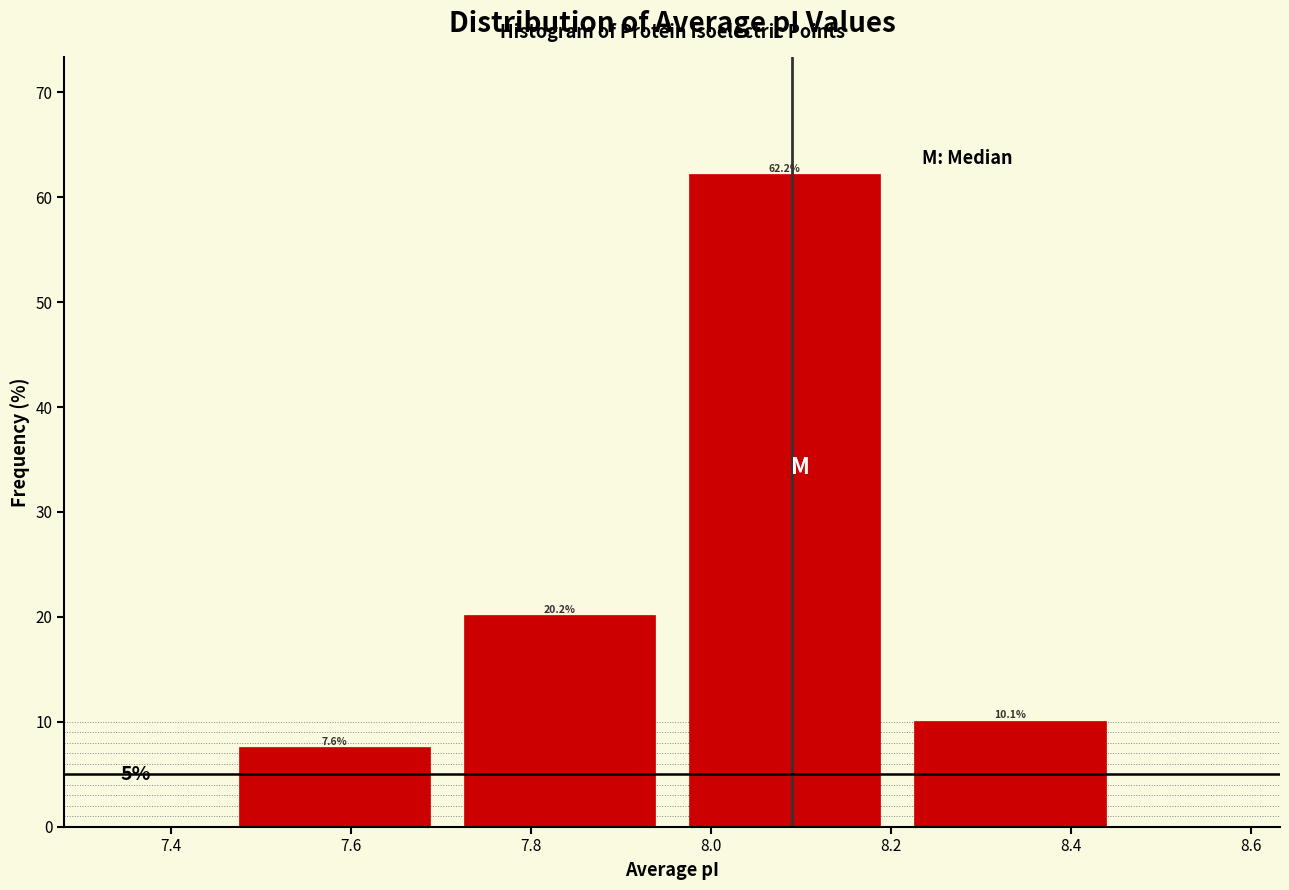

What is the height of the bar covering 7.96 to 8.20 on the x-axis? The bar edges are not printed on the chart, so give them approximately, as read against the axis.

62.2